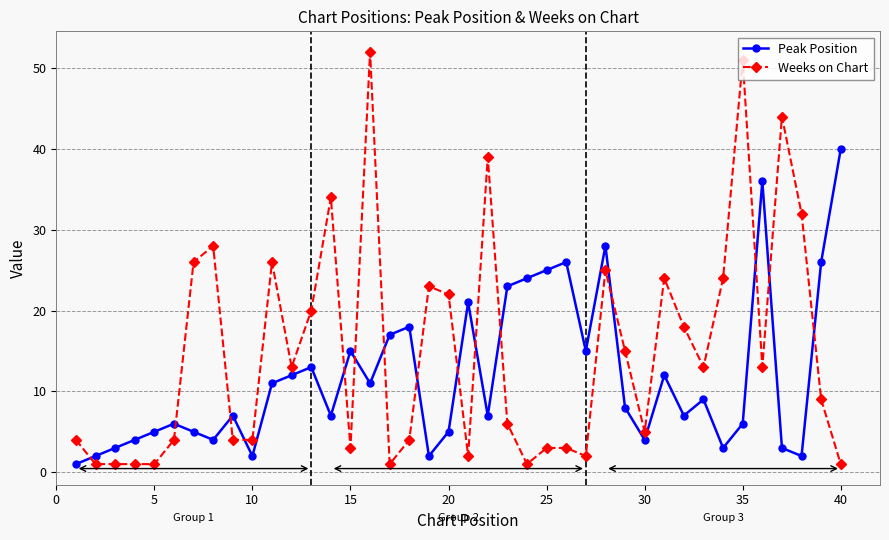

Which series has the largest total across all categories?

Weeks on Chart